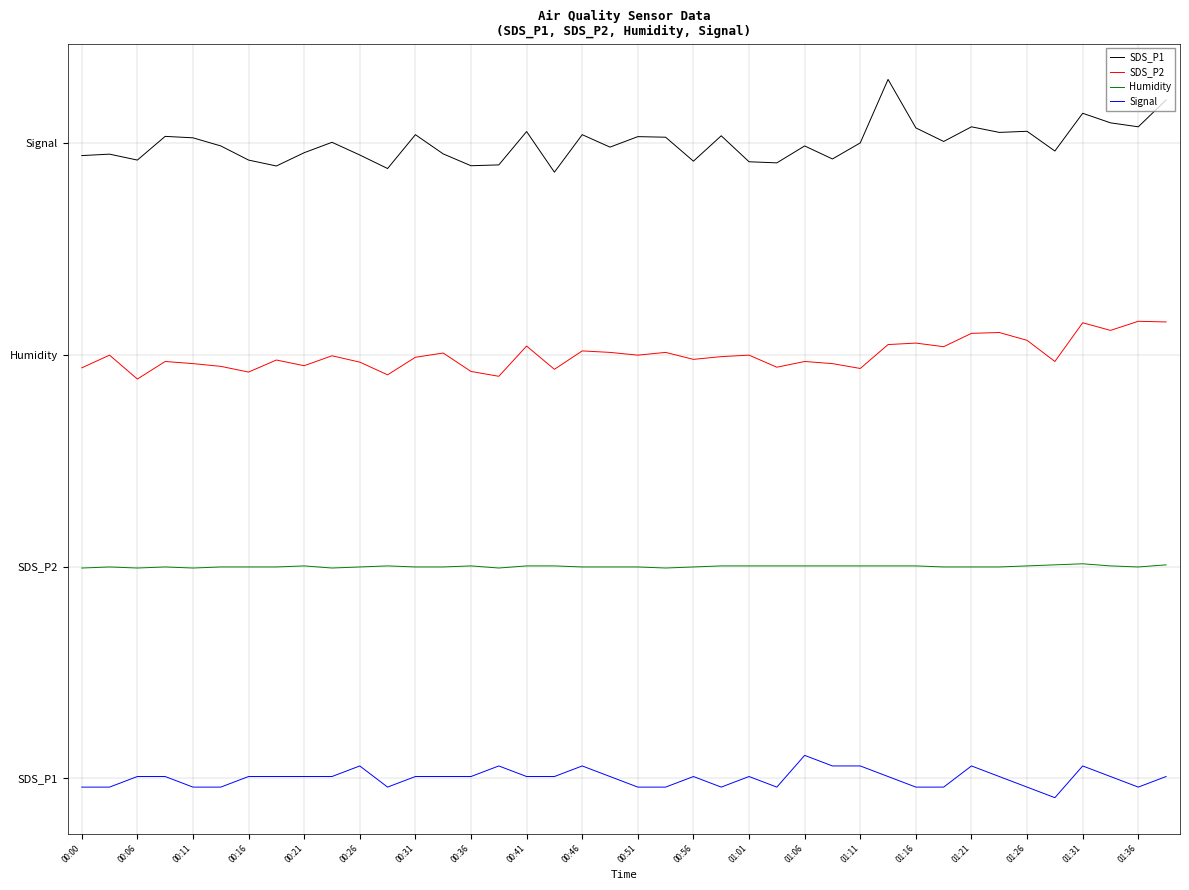

List the series in order of their overall mean, highest first.

SDS_P1, SDS_P2, Humidity, Signal